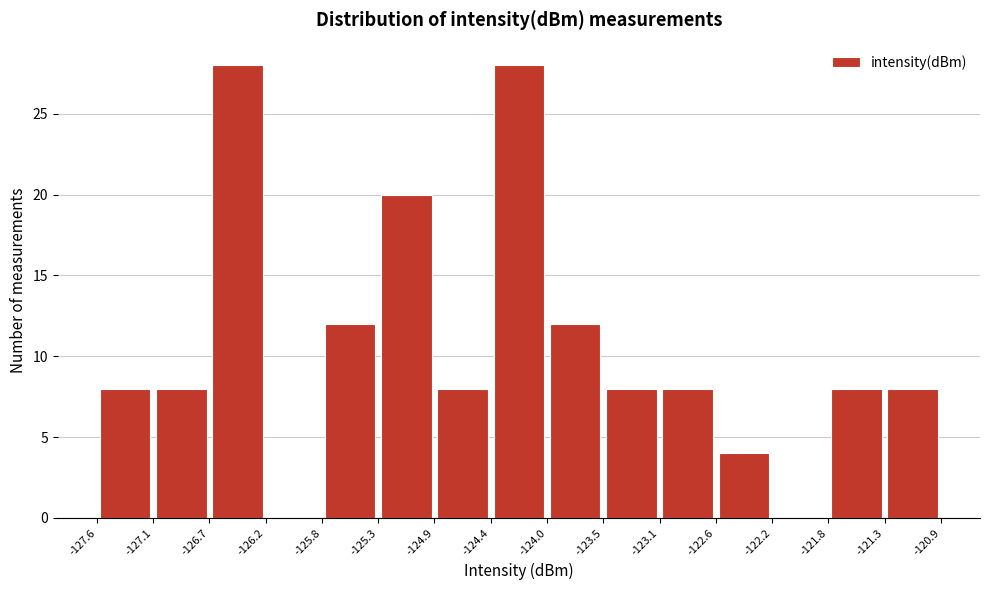

How tall is the bar that spans -125.8 to -125.3 on the x-axis? The values are not printed on the chart, so give them approximately, as read against the axis.

12